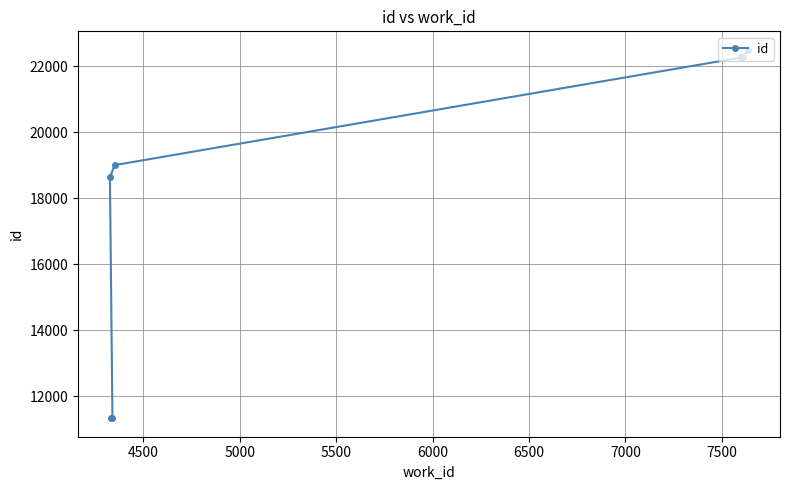

What is the greatest value displayed?

22496